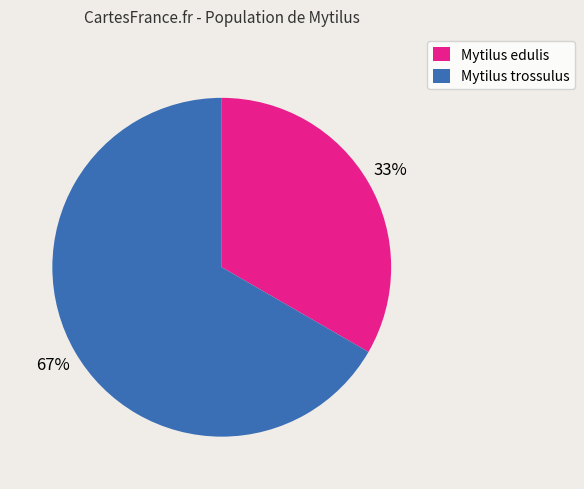

To the nearest percent, what is the average slice percentage?

50%